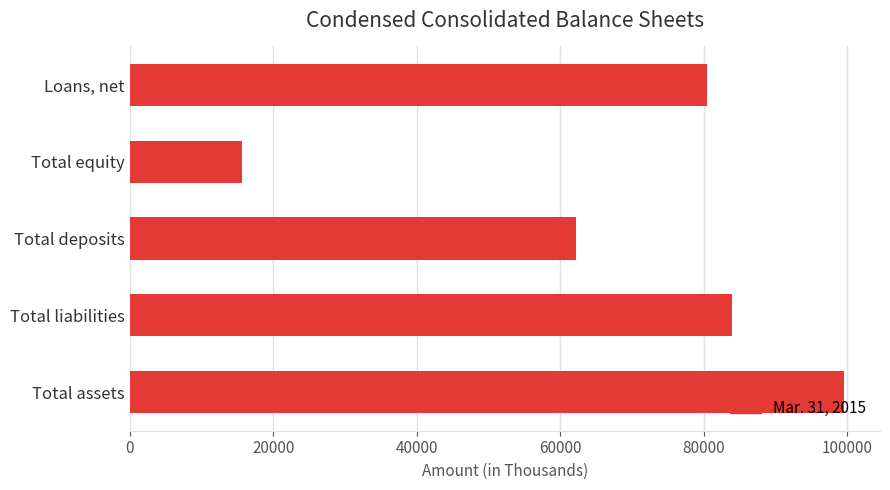

Is it true that the value at Total assets is 157625?

False